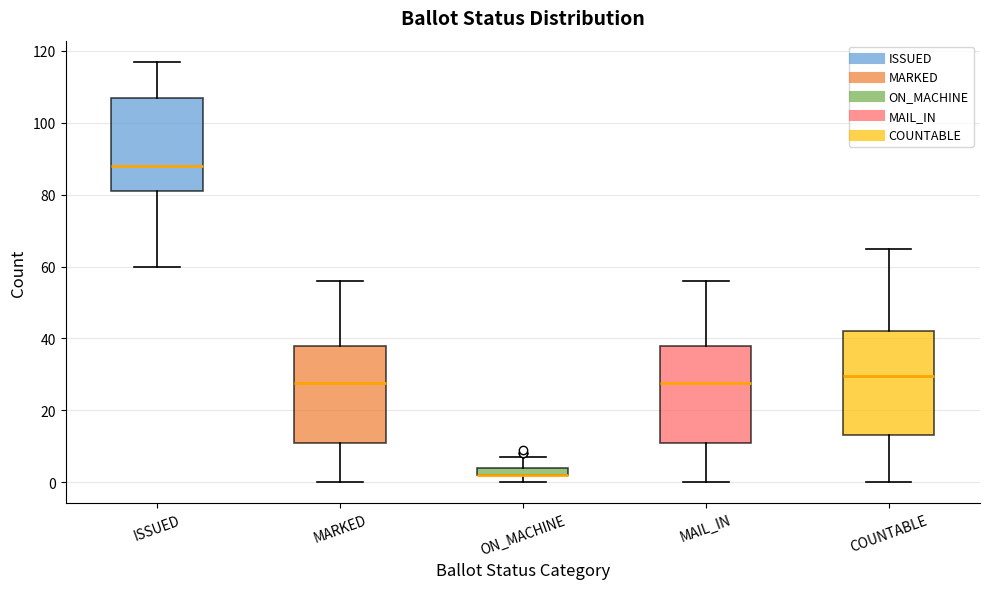

Where does the median line of the box for COUNTABLE sit on the y-axis? The values are not printed on the chart, so give them approximately, as read against the axis.

30